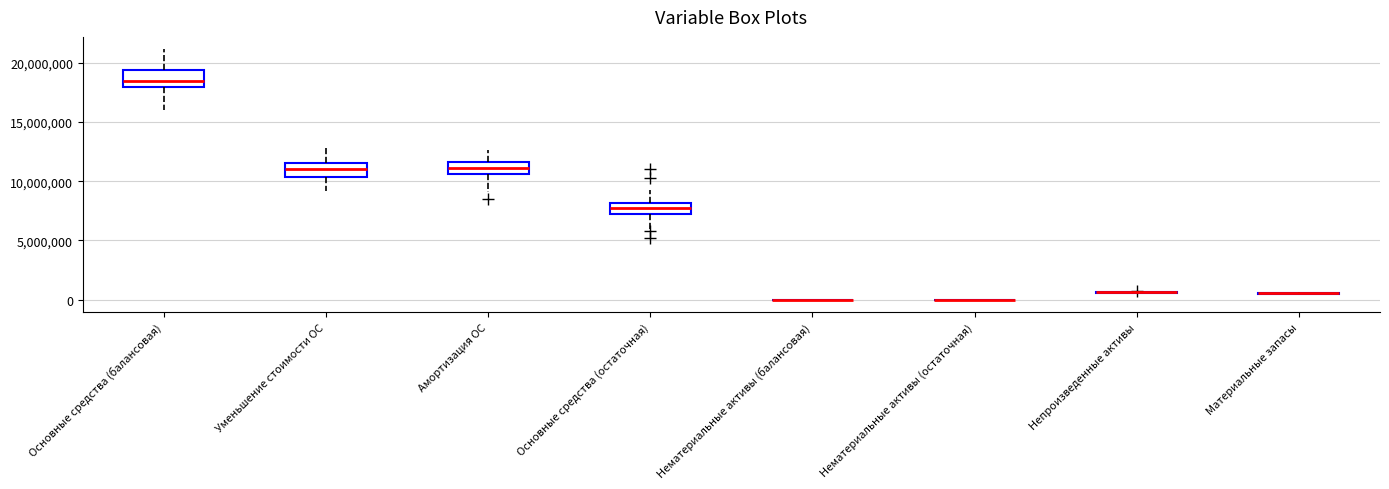

Reading left to right, read every box against the y-axis: the position of its median line, the range the box covers, and the ends of its whiskers. The values are not printed on the chart, so give them approximately, as read against the axis.

Основные средства (балансовая): median 18500000, box 18000000 to 19500000, whiskers 16000000 to 21000000
Уменьшение стоимости ОС: median 11000000, box 10500000 to 11500000, whiskers 9000000 to 13000000
Амортизация ОС: median 11000000, box 10500000 to 11500000, whiskers 9000000 to 12500000
Основные средства (остаточная): median 7500000, box 7000000 to 8000000, whiskers 6000000 to 9500000
Нематериальные активы (балансовая): box collapsed to a line at 0, whiskers 0 to 0
Нематериальные активы (остаточная): box collapsed to a line at 0, whiskers 0 to 0
Непроизведенные активы: box collapsed to a line at 500000, whiskers 500000 to 500000
Материальные запасы: box collapsed to a line at 500000, whiskers 500000 to 500000